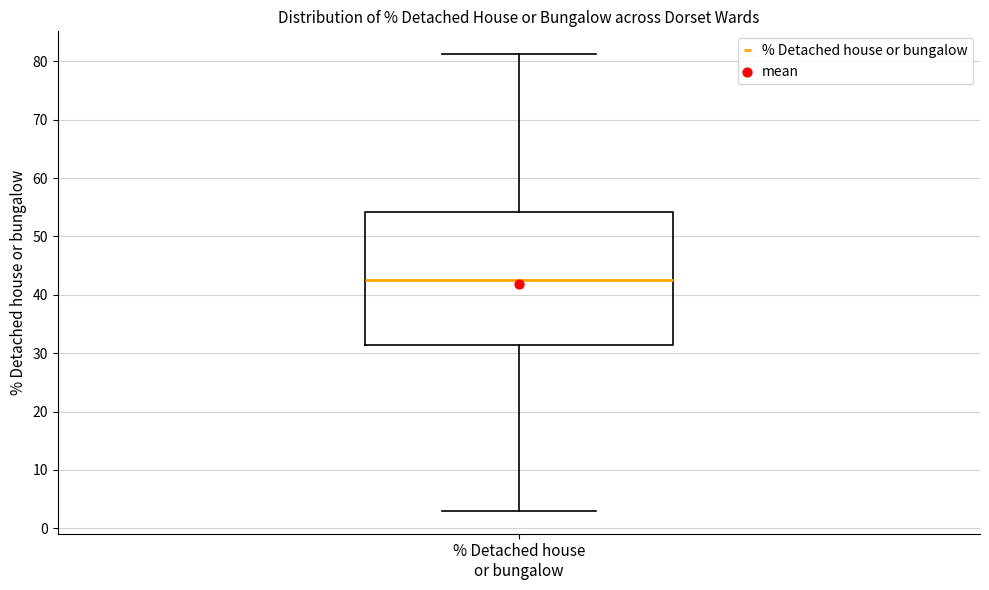

Where does the upper whisker of the box for % Detached house or bungalow end on the y-axis? The values are not printed on the chart, so give them approximately, as read against the axis.

81